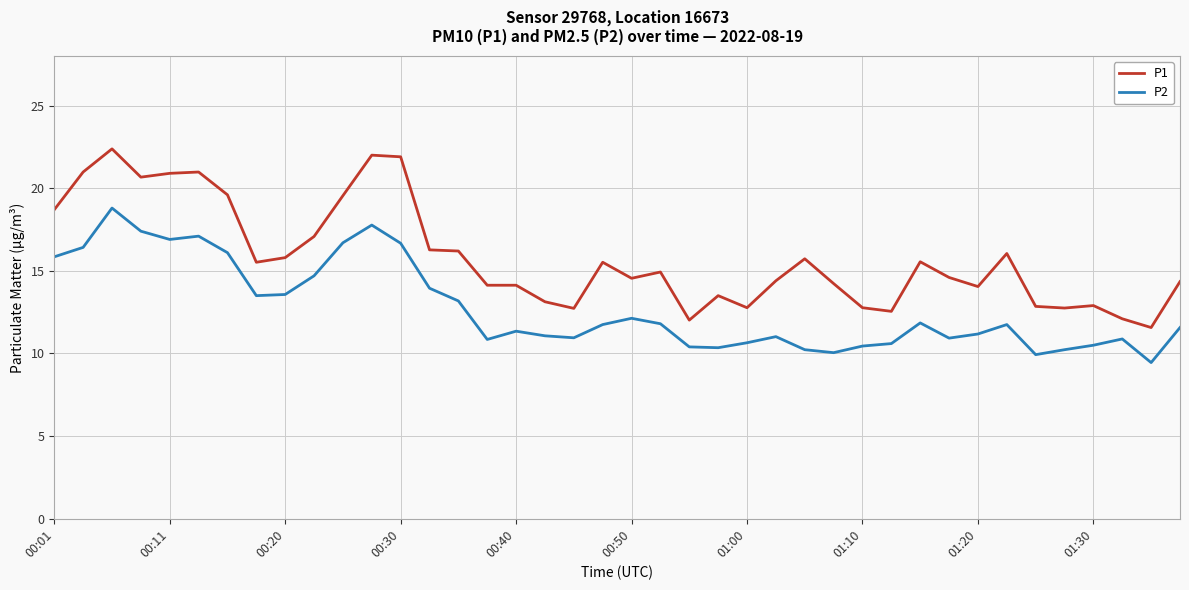

What is the maximum value shown in the chart?

22.4